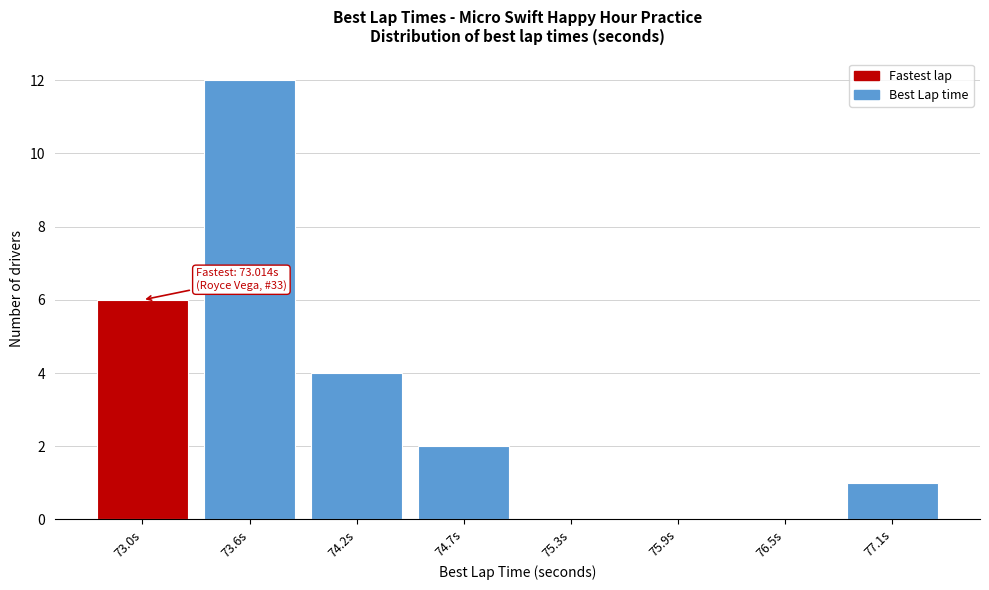

Reading left to right, transcribe all the data shown in this chart.

73.0s=6	73.6s=12	74.2s=4	74.7s=2	75.3s=0	75.9s=0	76.5s=0	77.1s=1